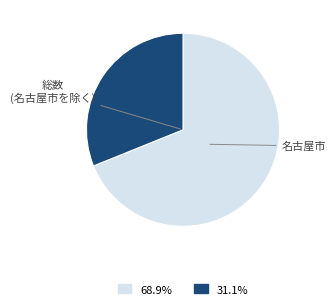

Is there a majority slice in this chart?

Yes